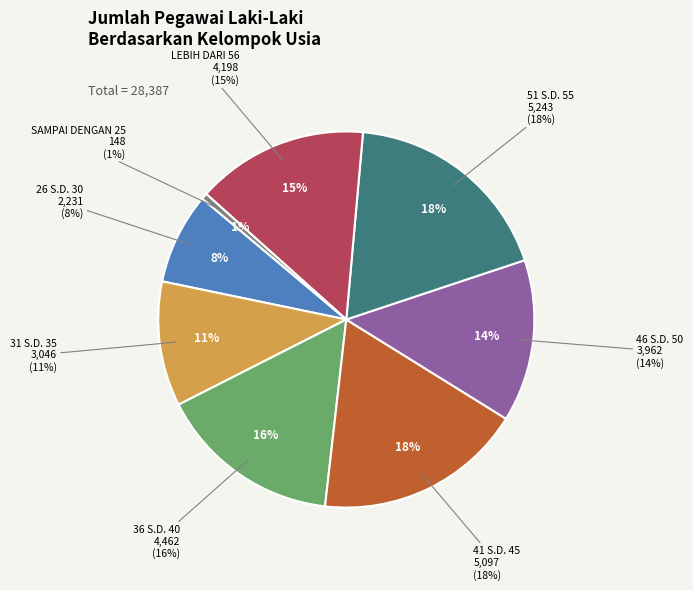

Count the number of slices in the pie.

8